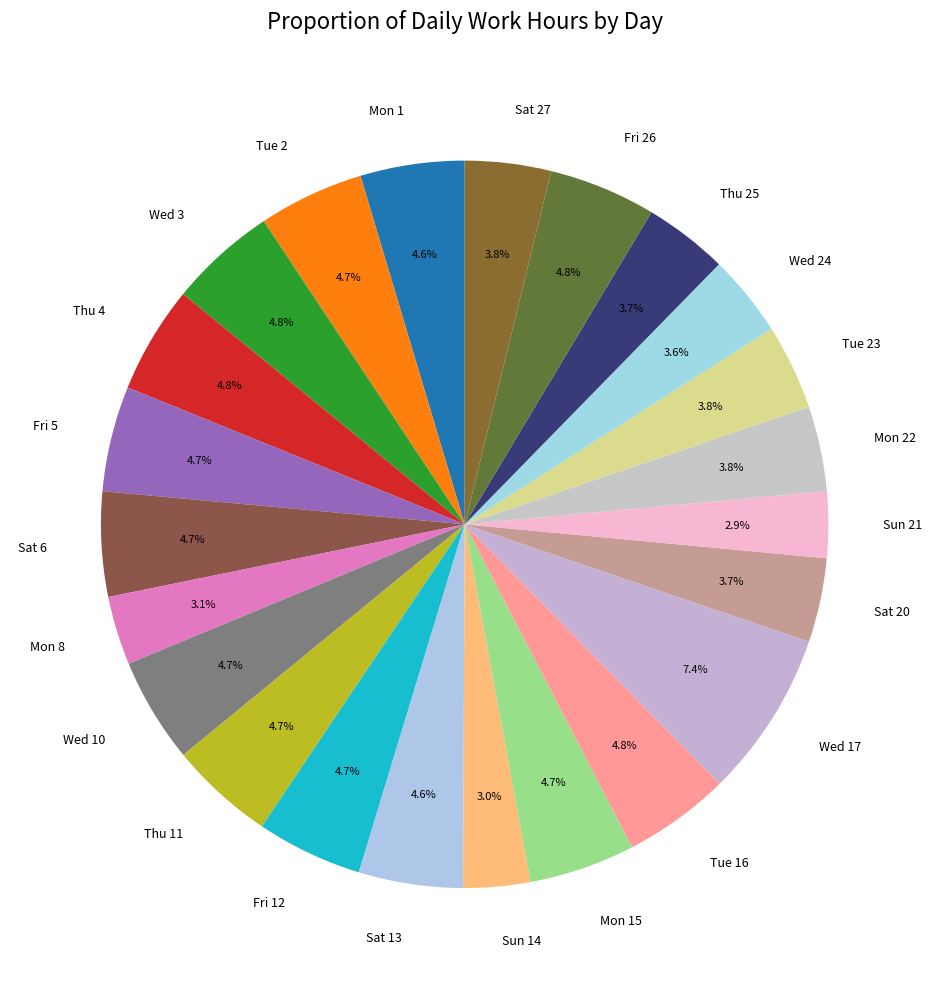

To the nearest percent, what percentage of the pie is Thu 25?

4%